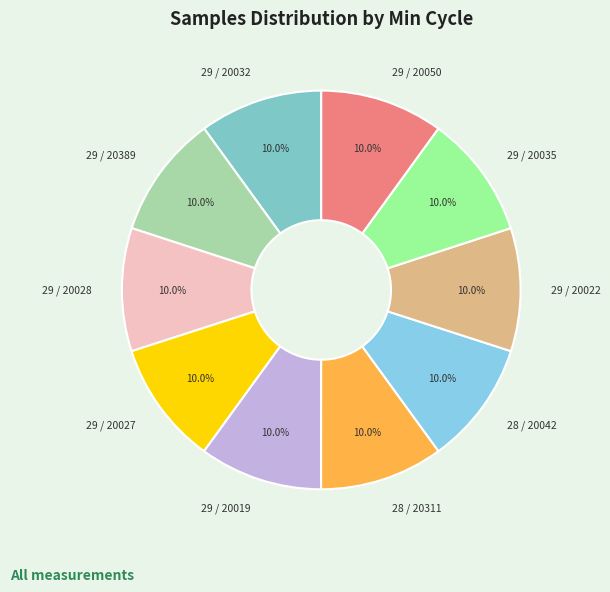

Do 29 / 20050 and 29 / 20035 together represent more than half of the pie?

No